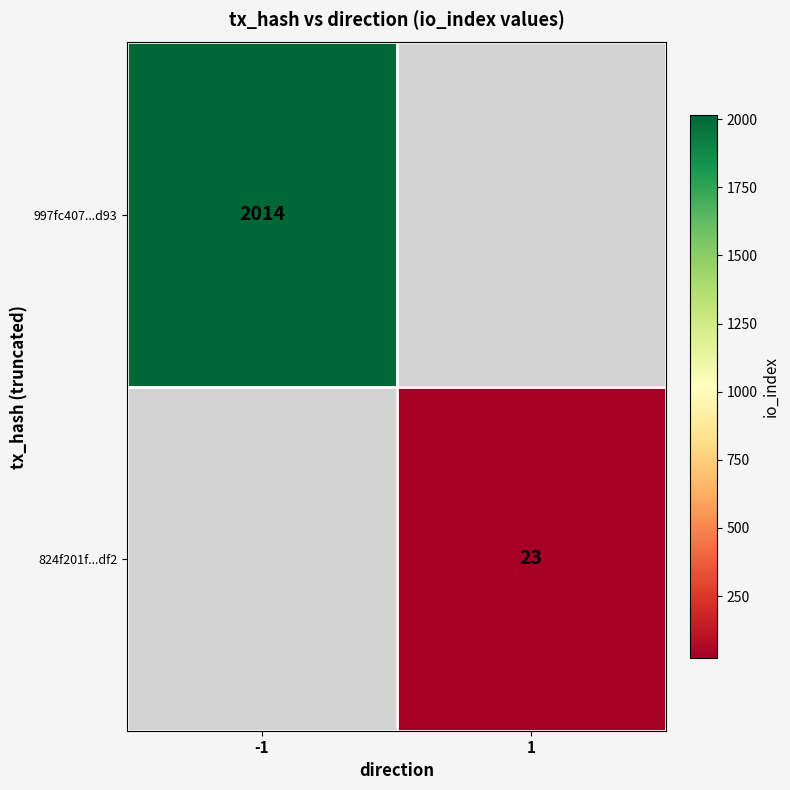

True or false: 824f201f...df2 has a value of 40 at 1.

False